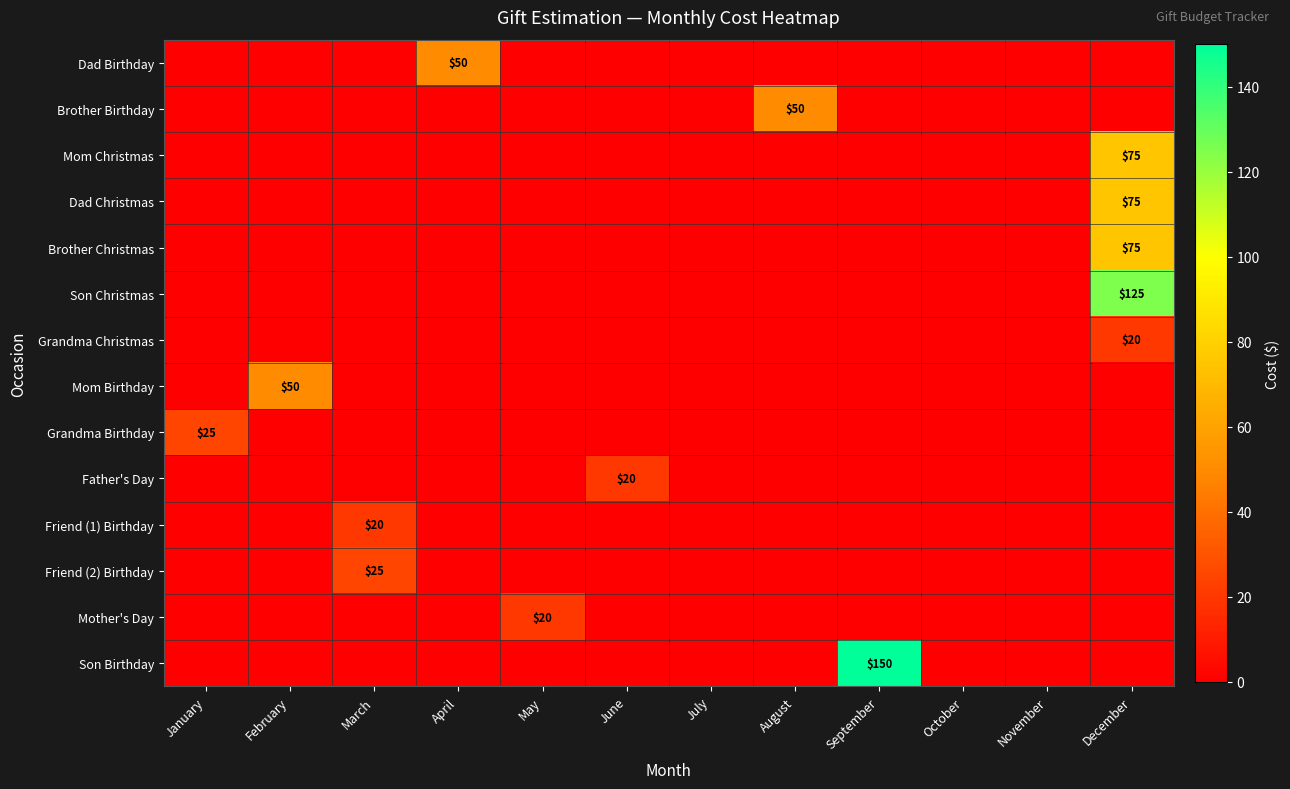

How many data points in Grandma Birthday are above 0?

1